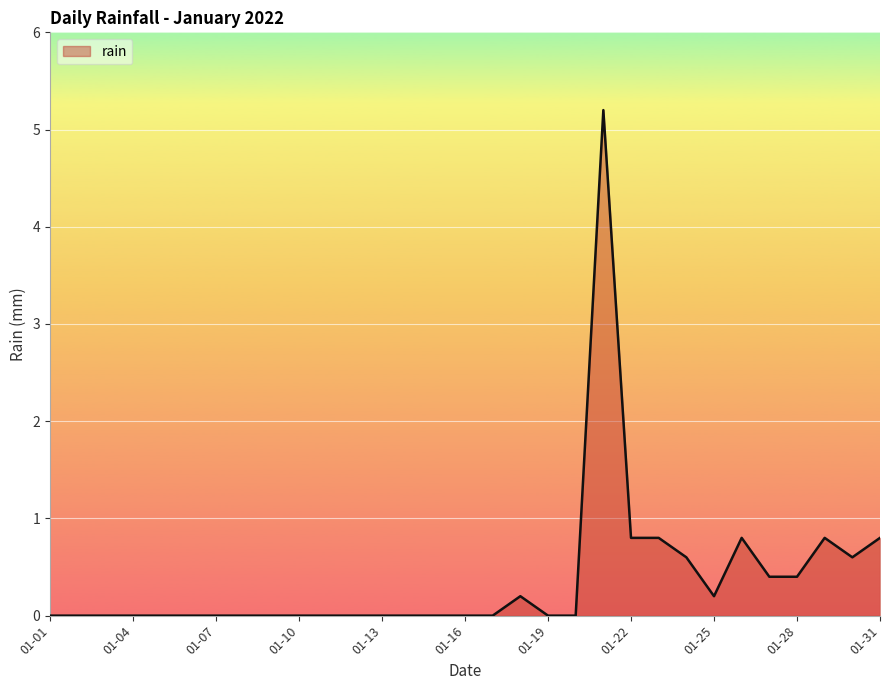

Does the chart display data point markers on the line(s)?

No